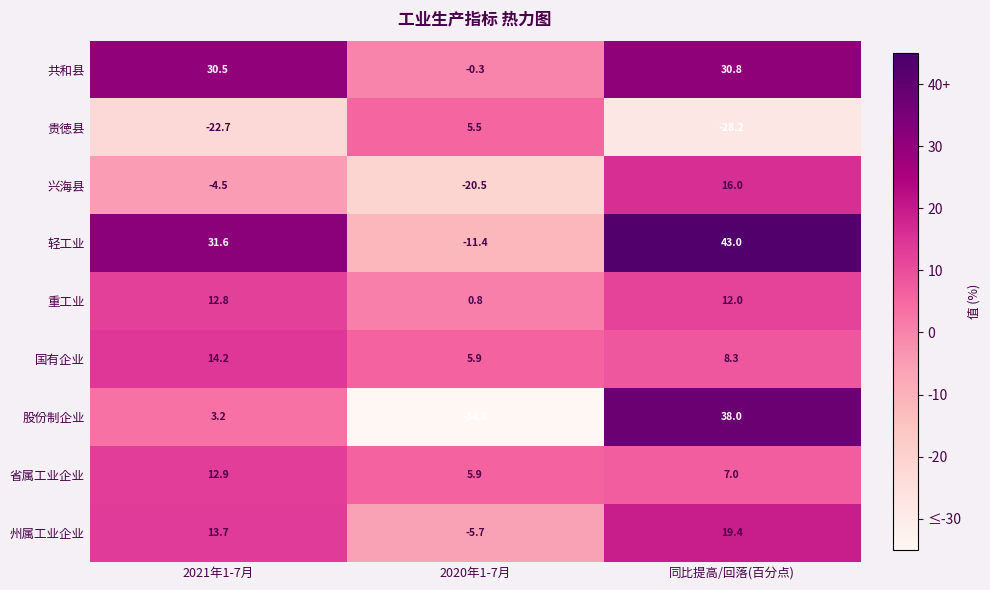

Reading left to right, transcribe all the data shown in this chart.

共和县: 30.5	-0.3	30.8
贵徳县: -22.7	5.5	-28.2
兴海县: -4.5	-20.5	16.0
轻工业: 31.6	-11.4	43.0
重工业: 12.8	0.8	12.0
国有企业: 14.2	5.9	8.3
股份制企业: 3.2	-34.8	38.0
省属工业企业: 12.9	5.9	7.0
州属工业企业: 13.7	-5.7	19.4